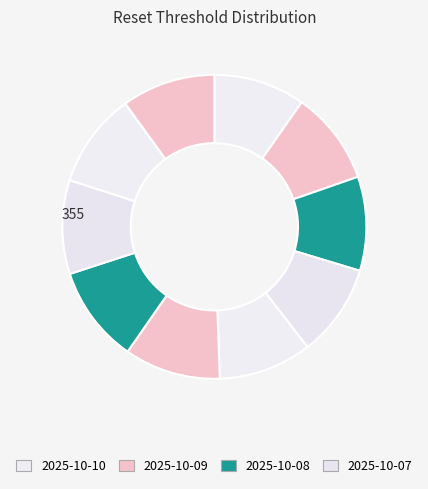

Count the number of slices in the pie.

10